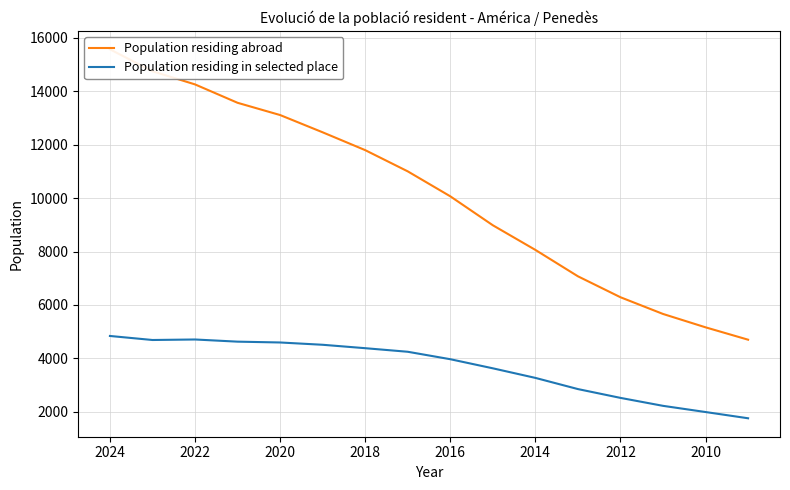

Which series has the widest spread of values?

Population residing abroad